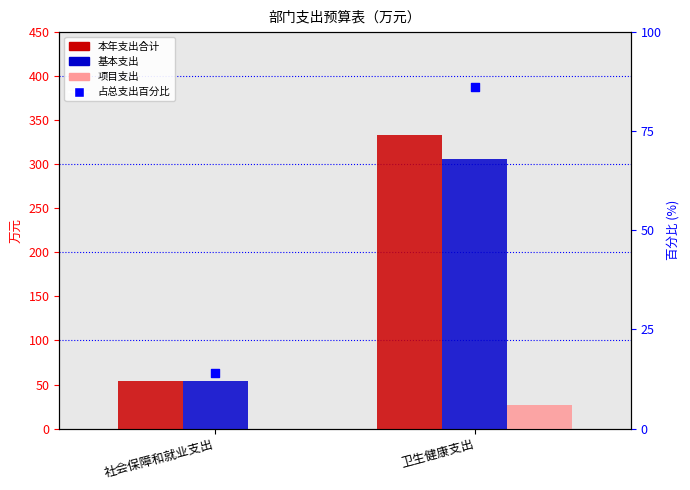

Which series contains the lowest Y value?

项目支出